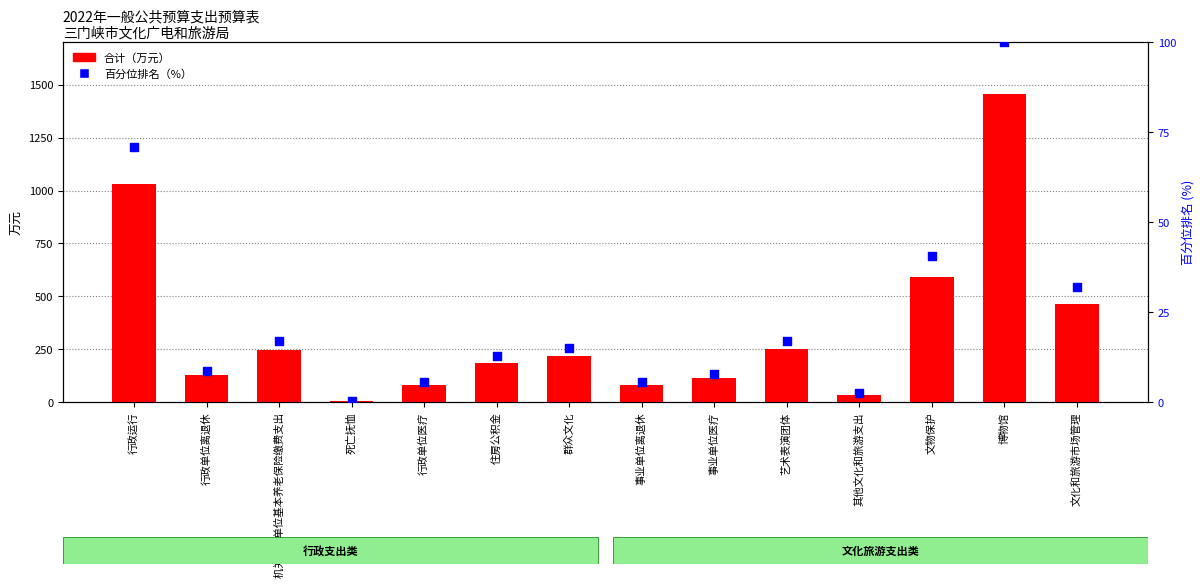

Which series has the largest total across all categories?

合计（万元）